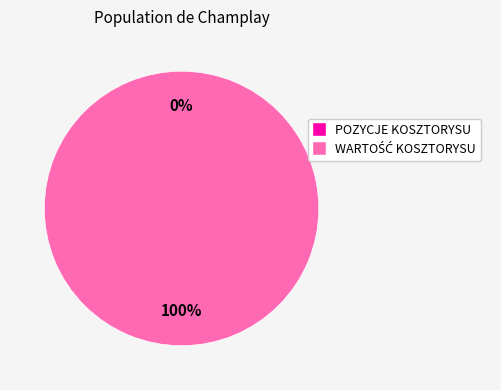

Between WARTOŚĆ KOSZTORYSU and POZYCJE KOSZTORYSU, which is larger?

WARTOŚĆ KOSZTORYSU